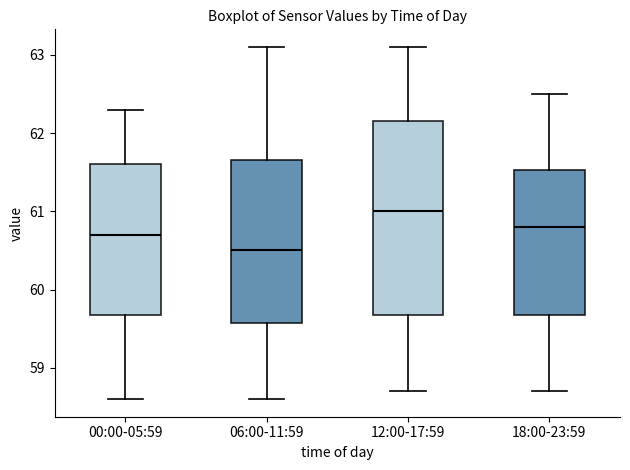

Which box has the highest median line?

12:00-17:59